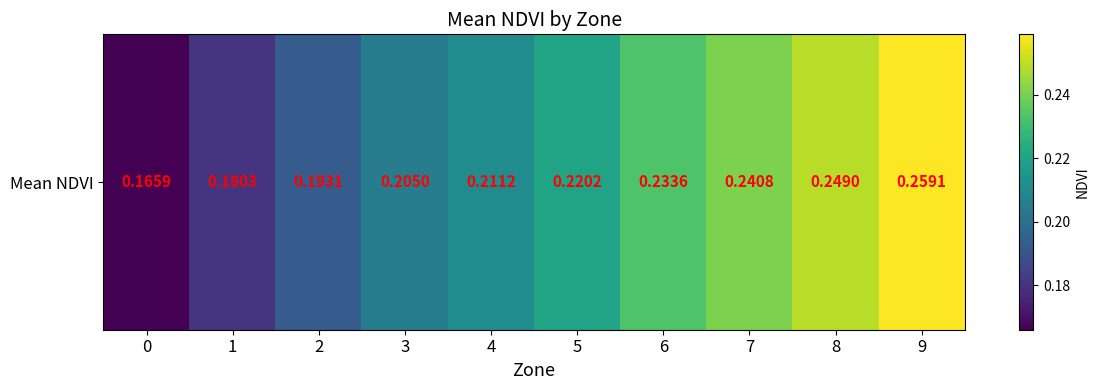

List the labels in order of value, largest first.

9, 8, 7, 6, 5, 4, 3, 2, 1, 0